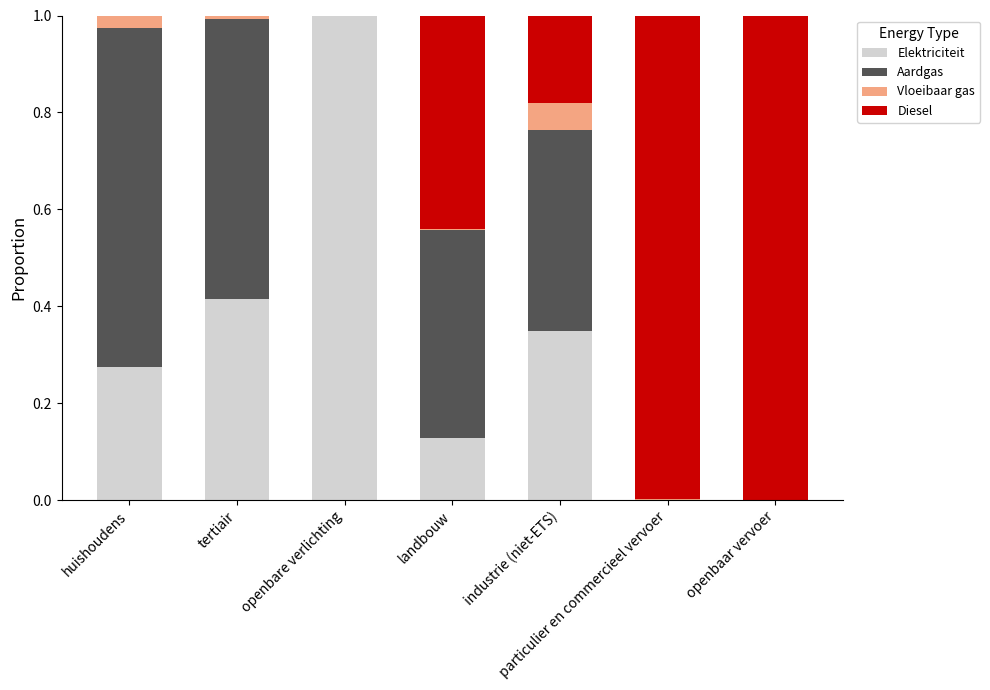

How many categories are shown in the chart?

7